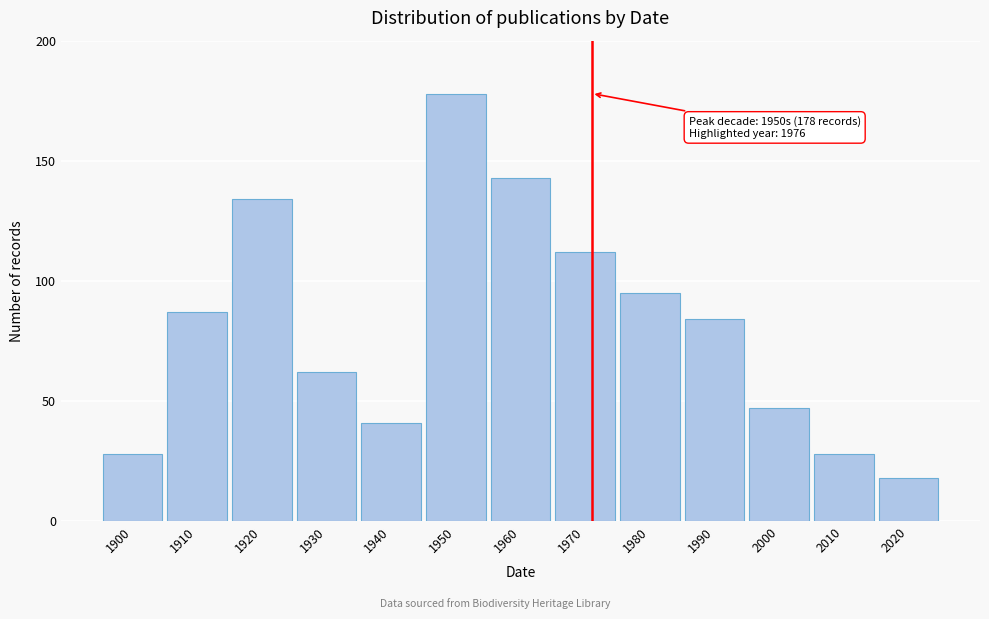

Reading left to right, list all the values displayed in this chart.

28	87	134	62	41	178	143	112	95	84	47	28	18